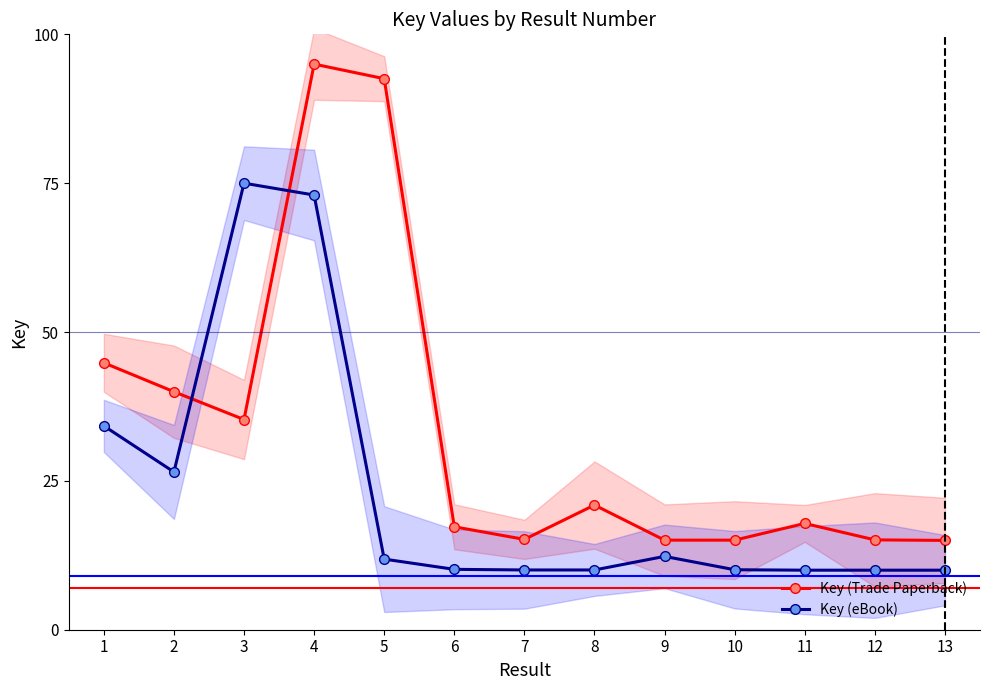

The Key (Trade Paperback) series shows 130.9 at 5. True or false?

False